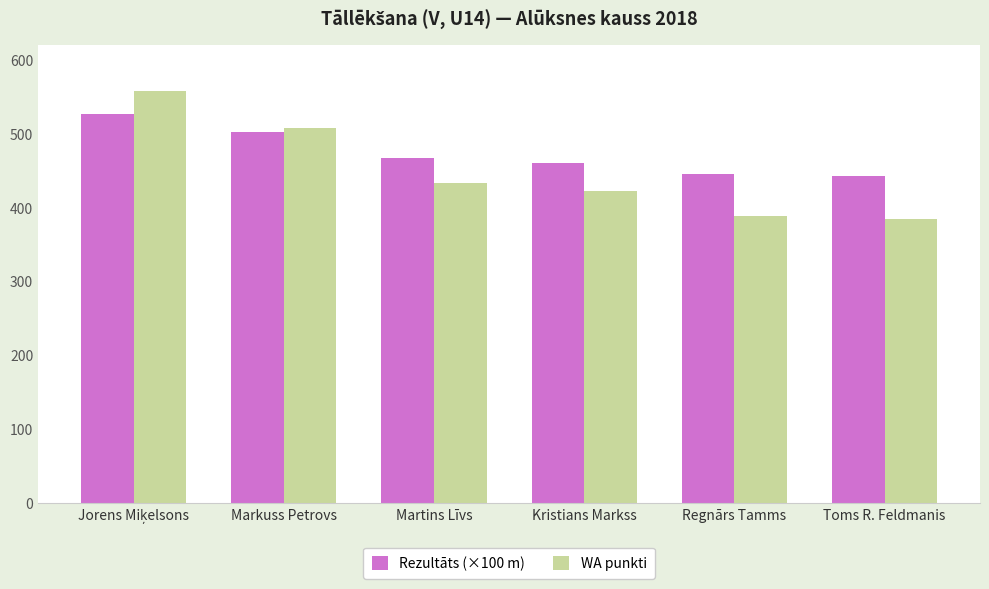

What is the greatest value displayed?

558.0